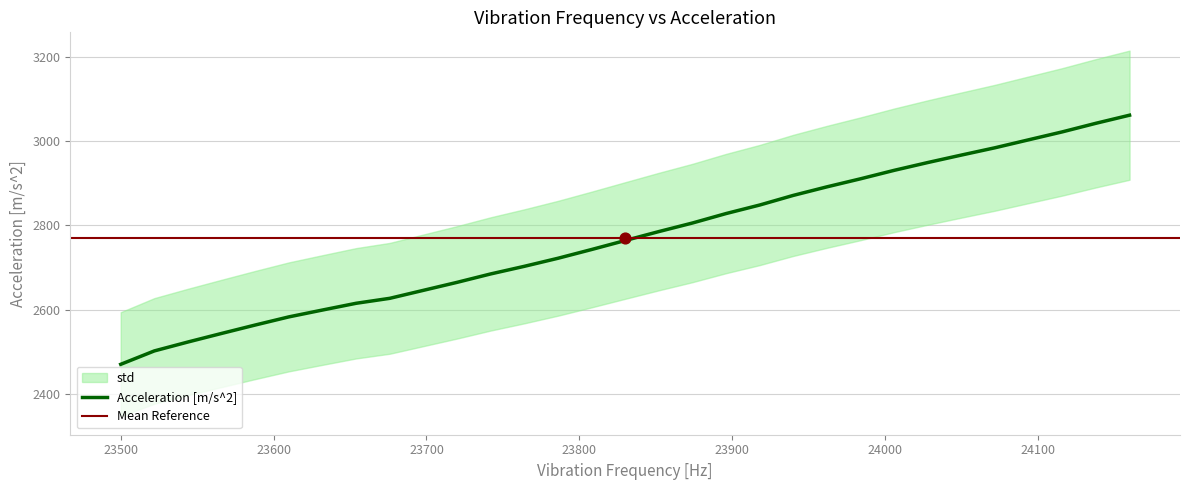

What is the change in value from 23588 to 24006?

+366.7